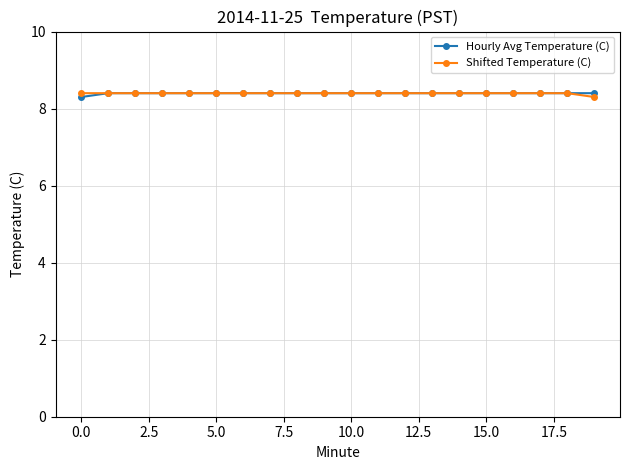

At how many categories does at least one series exceed 8?

20